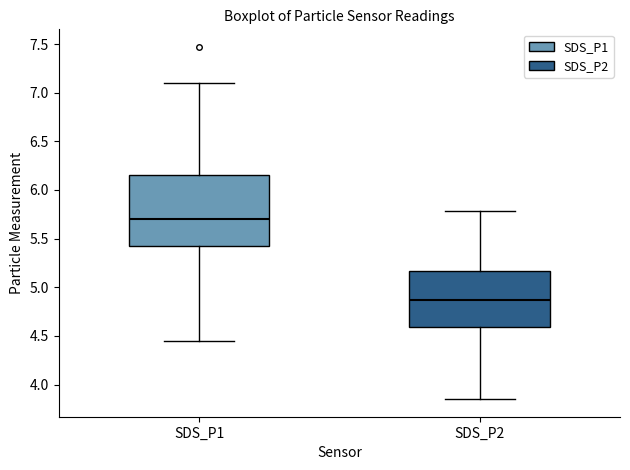

Which box's median line is the lowest?

SDS_P2